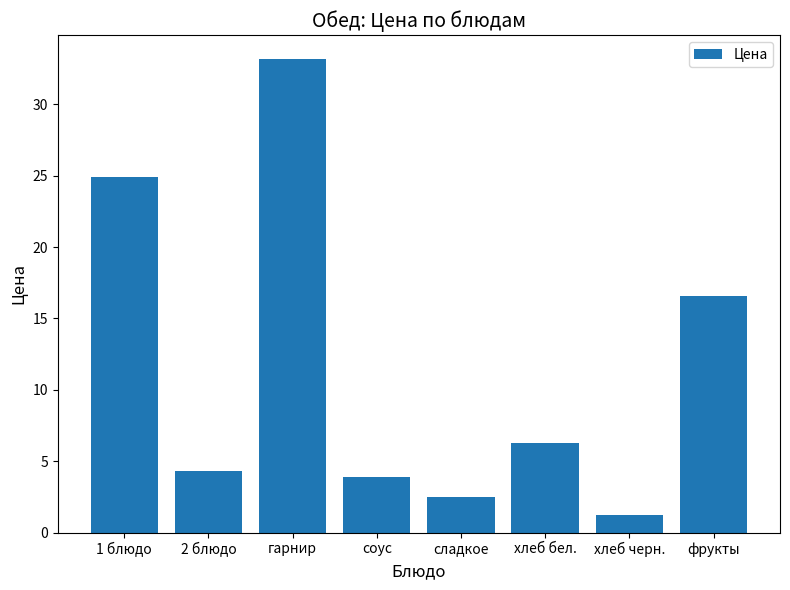

Reading left to right, extract all data points from this chart.

24.9	4.3	33.2	3.9	2.5	6.2	1.2	16.6